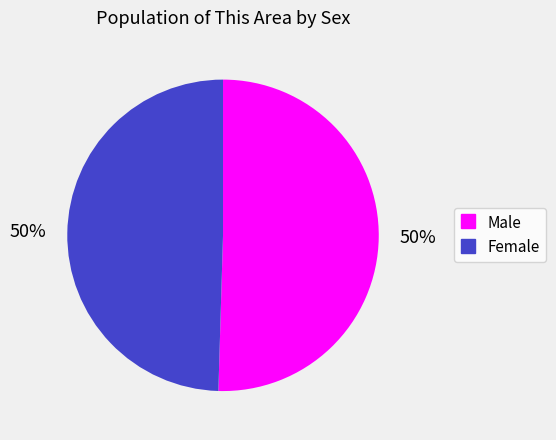

Do Male and Female together represent more than half of the pie?

Yes